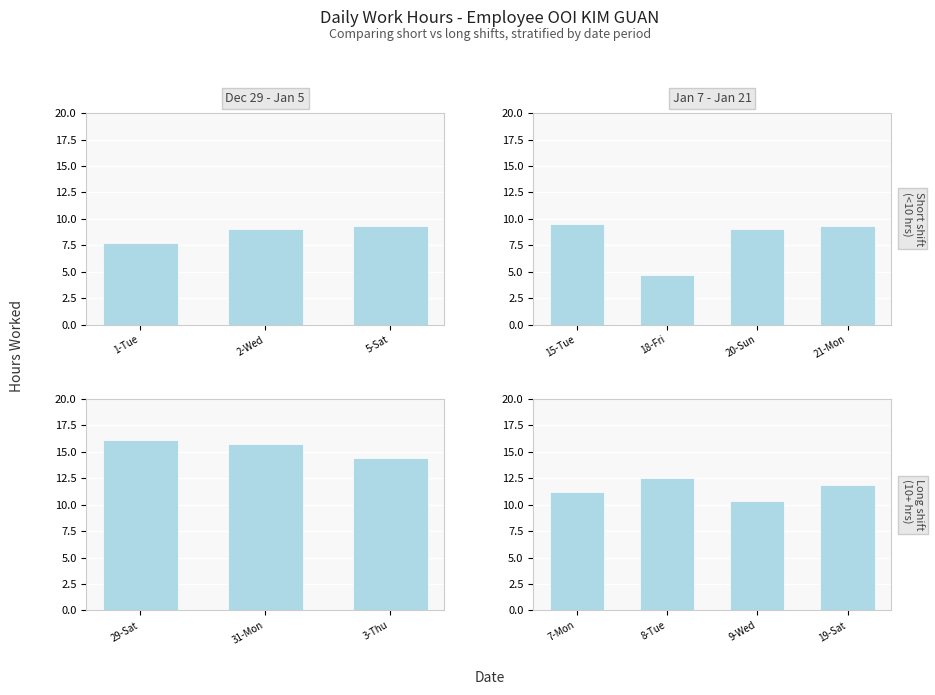

Are the bars grouped side by side (vs. stacked)?

No